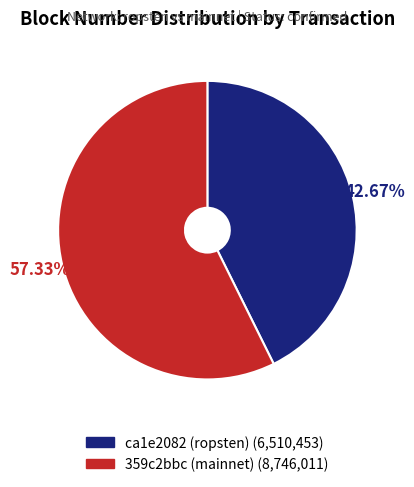

To the nearest percent, what is the difference between the largest and smallest slice percentages?

15%